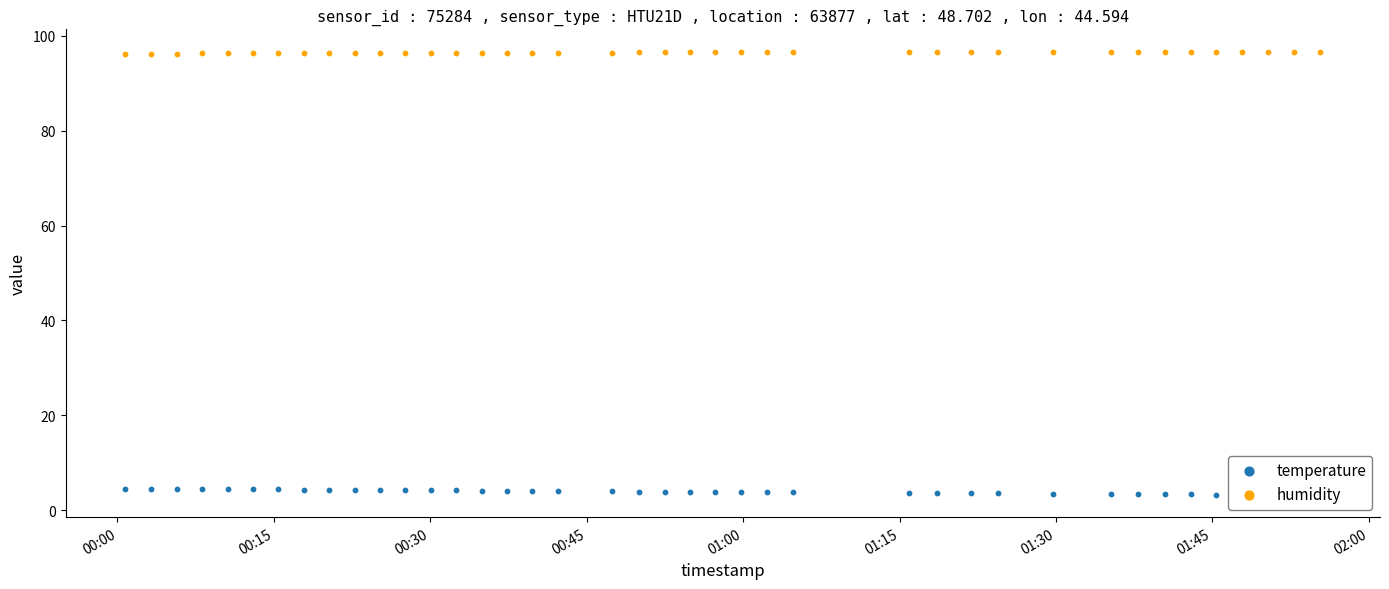

Which series has the largest Y range (max minus min)?

temperature